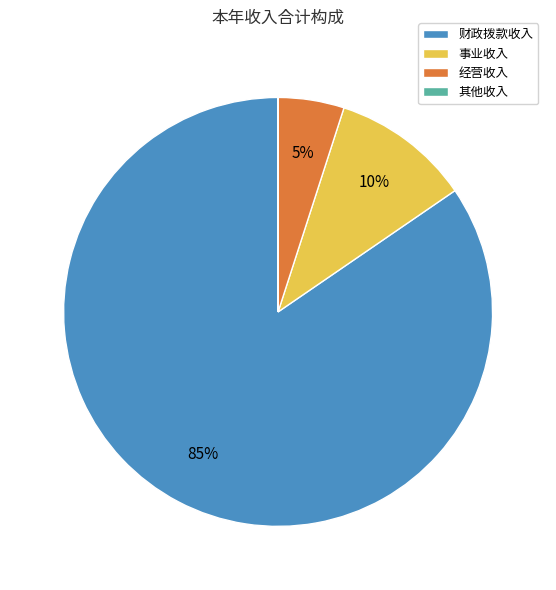

Does 事业收入 account for over 50% of the chart?

No